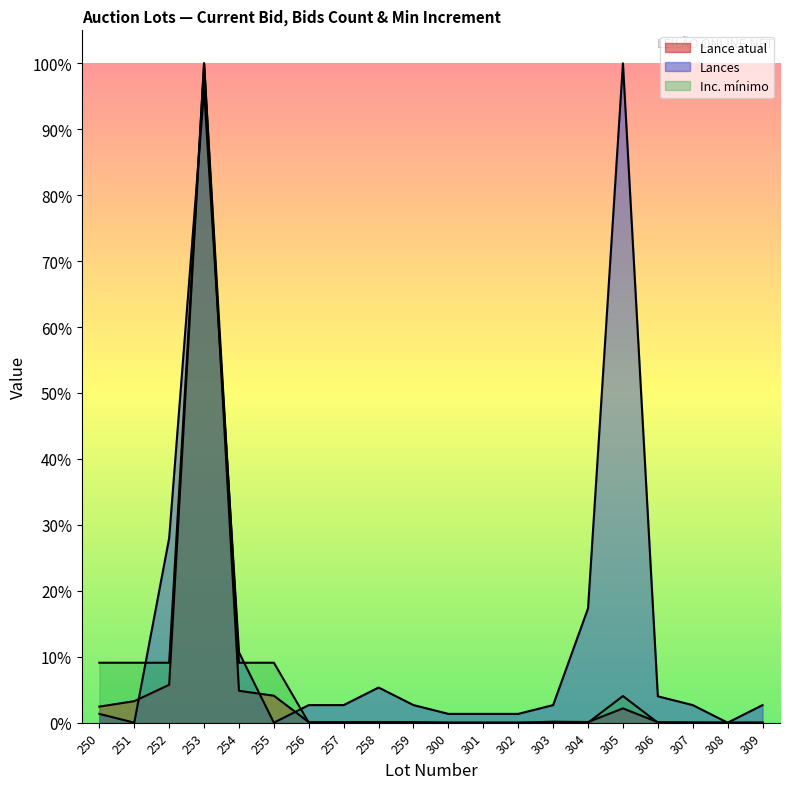

How many intersections are there between Lances and Lance atual?

5